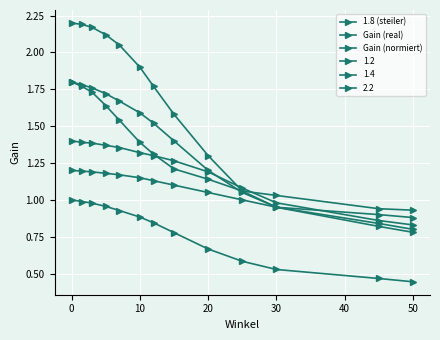

How many lines are shown in the chart?

6